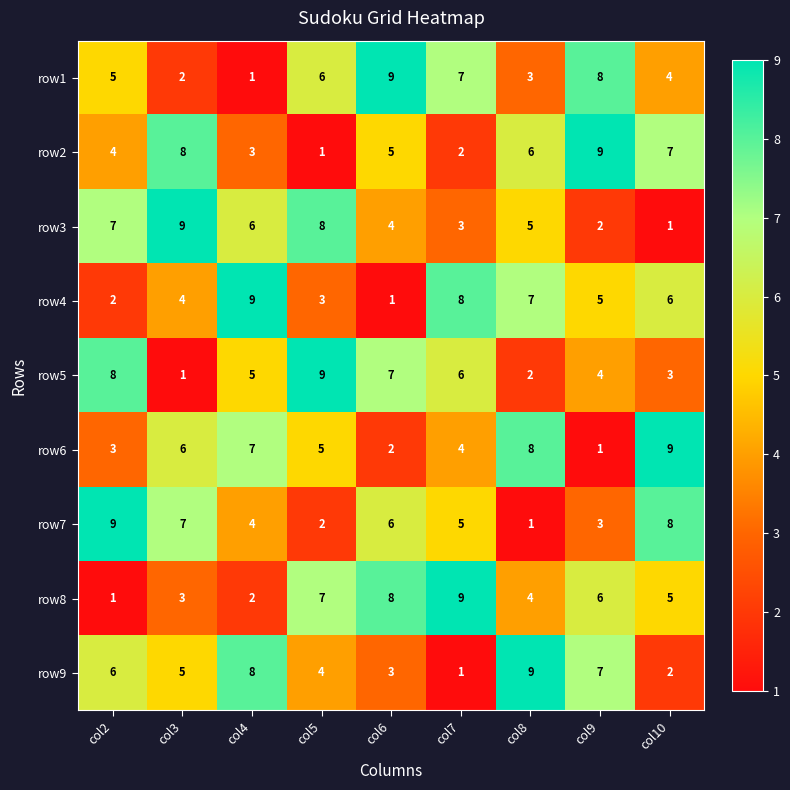

At col6, list the series in order from largest to smallest.

row1, row8, row5, row7, row2, row3, row9, row6, row4